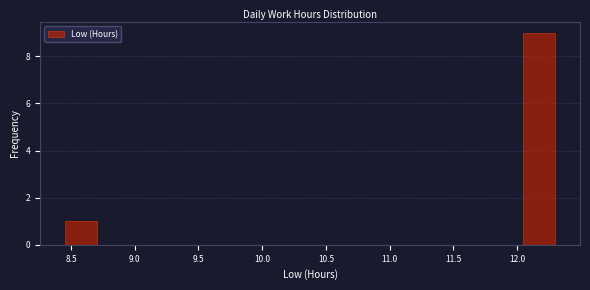

Reading left to right, list every bar in this chart as the range it spans on the x-axis followed by its height. Neither the bar edges nor the heights are printed on the chart, so give them approximately, as read against the axes.

8.45 to 8.70: 1
8.70 to 8.95: 0
8.95 to 9.20: 0
9.20 to 9.50: 0
9.50 to 9.75: 0
9.75 to 10.00: 0
10.00 to 10.25: 0
10.25 to 10.50: 0
10.50 to 10.75: 0
10.75 to 11.00: 0
11.00 to 11.25: 0
11.25 to 11.55: 0
11.55 to 11.80: 0
11.80 to 12.05: 0
12.05 to 12.30: 9